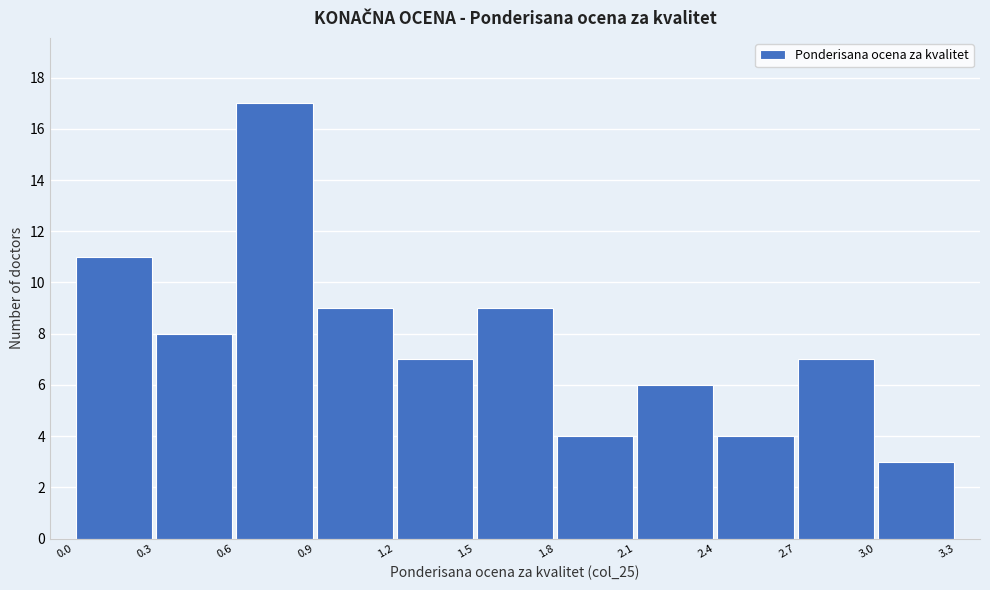

Reading left to right, transcribe this chart: for each bar, give the range it covers on the x-axis and its height. The values are not printed on the chart, so give them approximately, as read against the axis.

0.0 to 0.3: 11
0.3 to 0.6: 8
0.6 to 0.9: 17
0.9 to 1.2: 9
1.2 to 1.5: 7
1.5 to 1.8: 9
1.8 to 2.1: 4
2.1 to 2.4: 6
2.4 to 2.7: 4
2.7 to 3.0: 7
3.0 to 3.3: 3